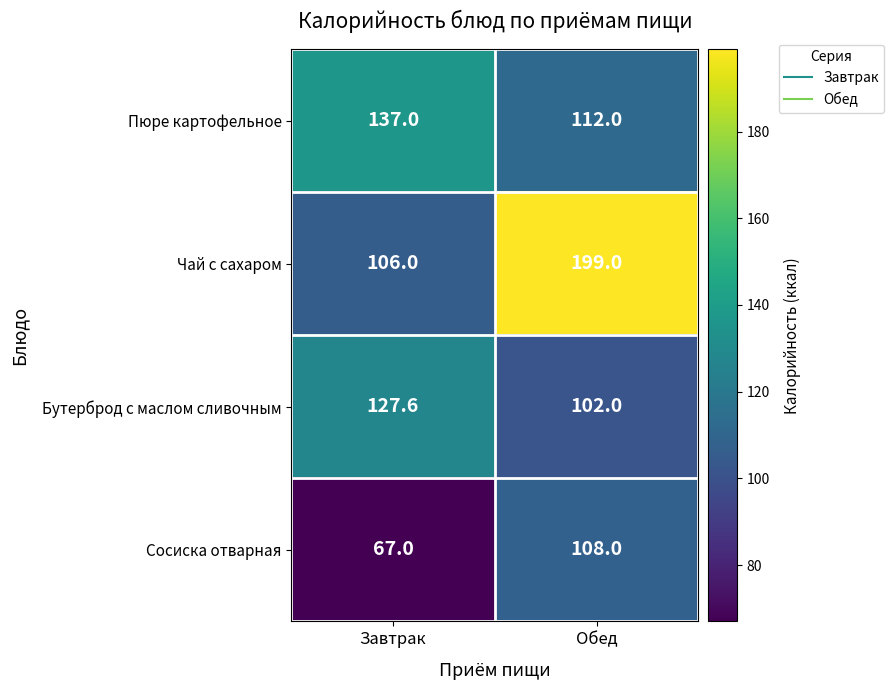

Reading left to right, transcribe all the data shown in this chart.

Пюре картофельное: Завтрак=137.0	Обед=112.0
Чай с сахаром: Завтрак=106.0	Обед=199.0
Бутерброд с маслом сливочным: Завтрак=127.6	Обед=102.0
Сосиска отварная: Завтрак=67.0	Обед=108.0